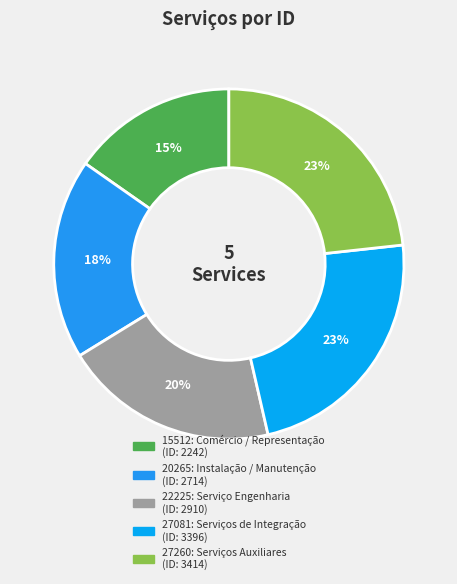

What is the ratio of the value at 27081: Serviços de Integração to the value at 20265: Instalação / Manutenção?

1.3